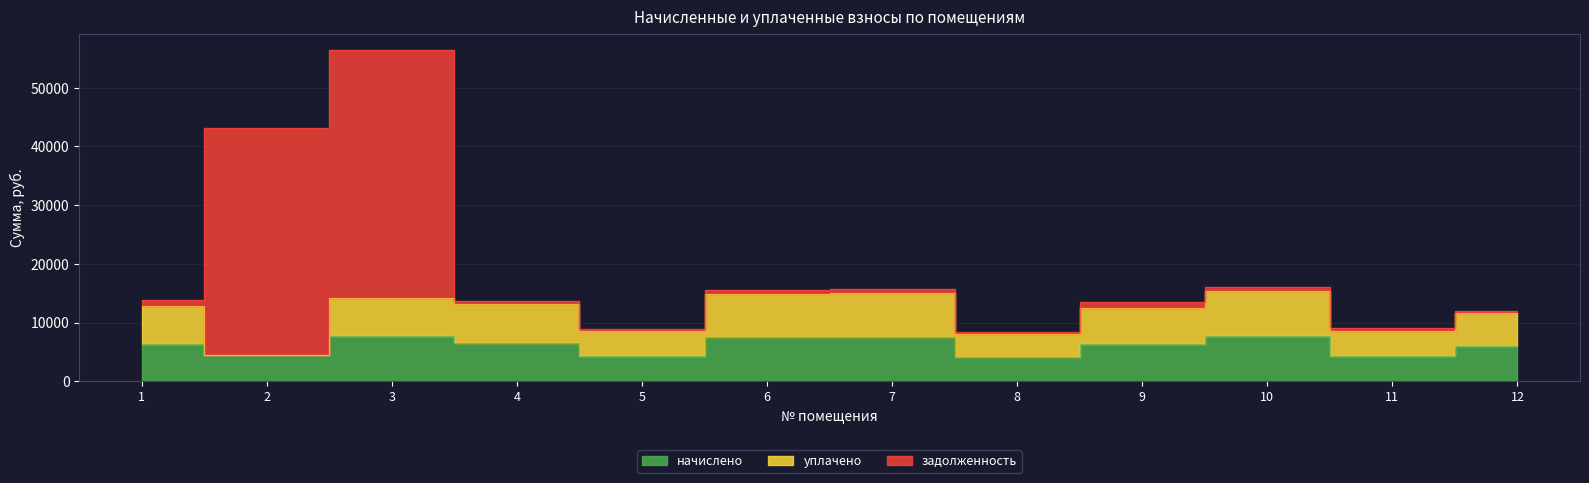

How many interior local peaks does the начислено series have?

3